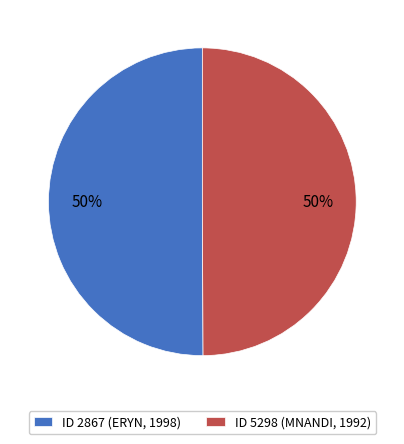

What is the ratio of the value at ID 2867 (ERYN, 1998) to the value at ID 5298 (MNANDI, 1992)?

1.0